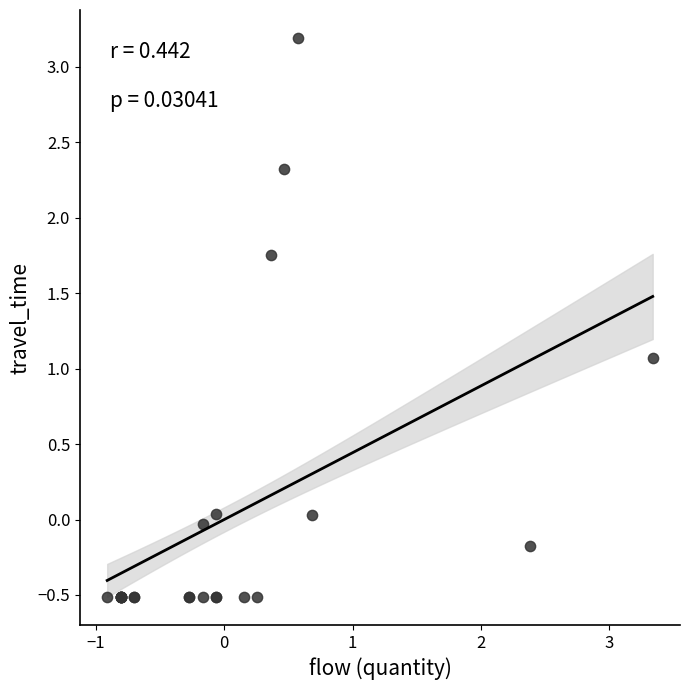

What Y value in the scatter plot is closest to 1?

1.1